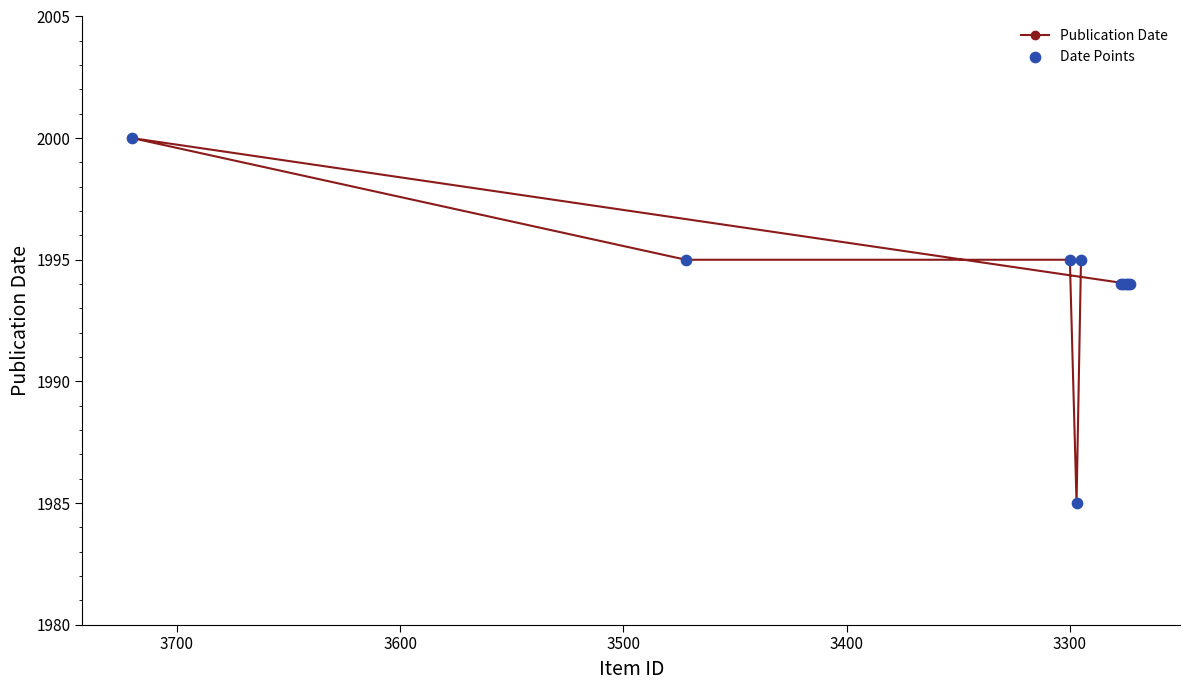

What are all the series names shown in the legend?

Publication Date, Date Points